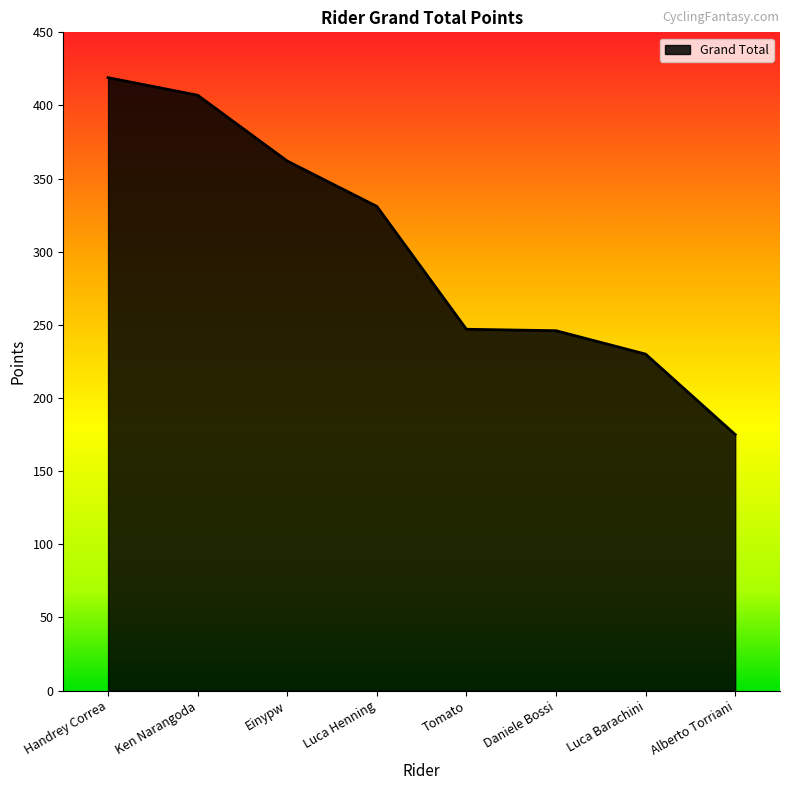

What position from the left is Alberto Torriani?

8